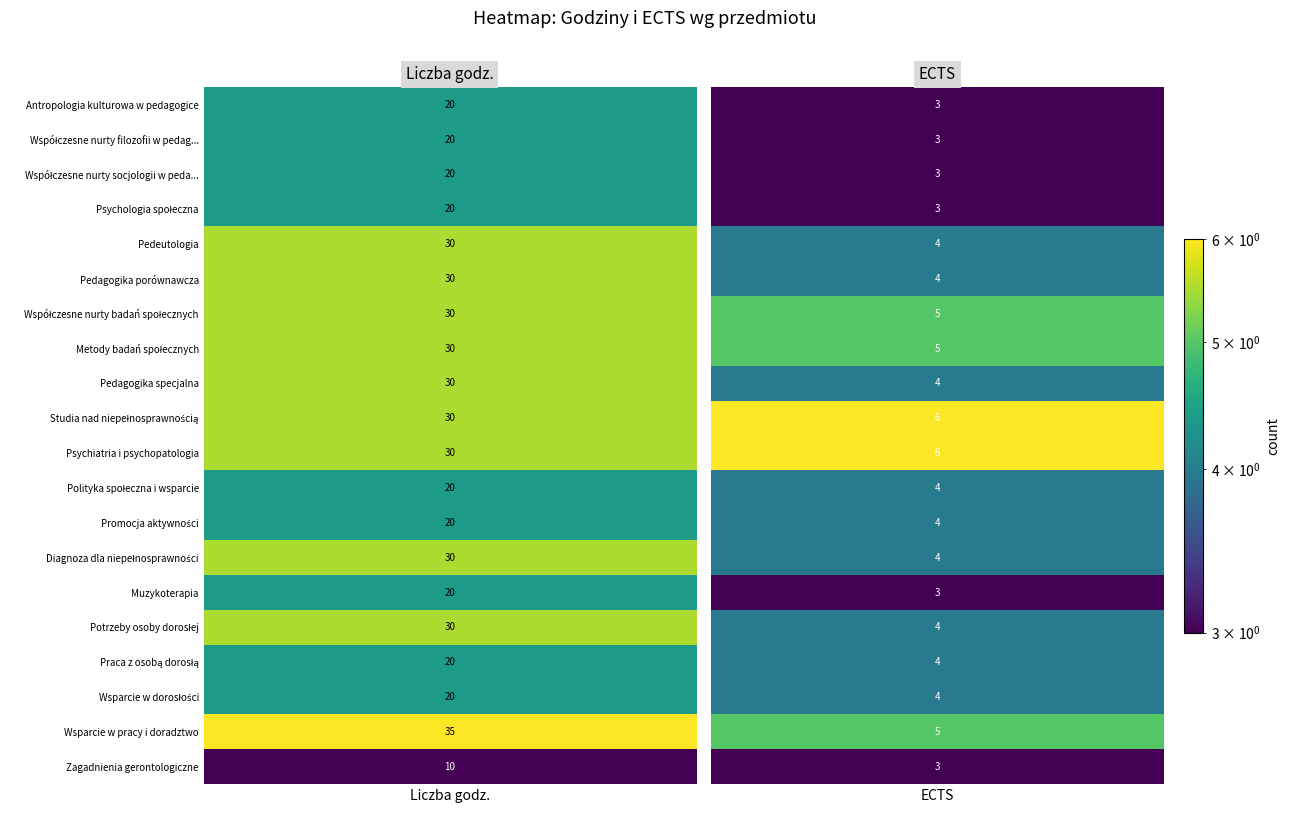

Which series has the largest total across all categories?

Wsparcie w pracy i doradztwo